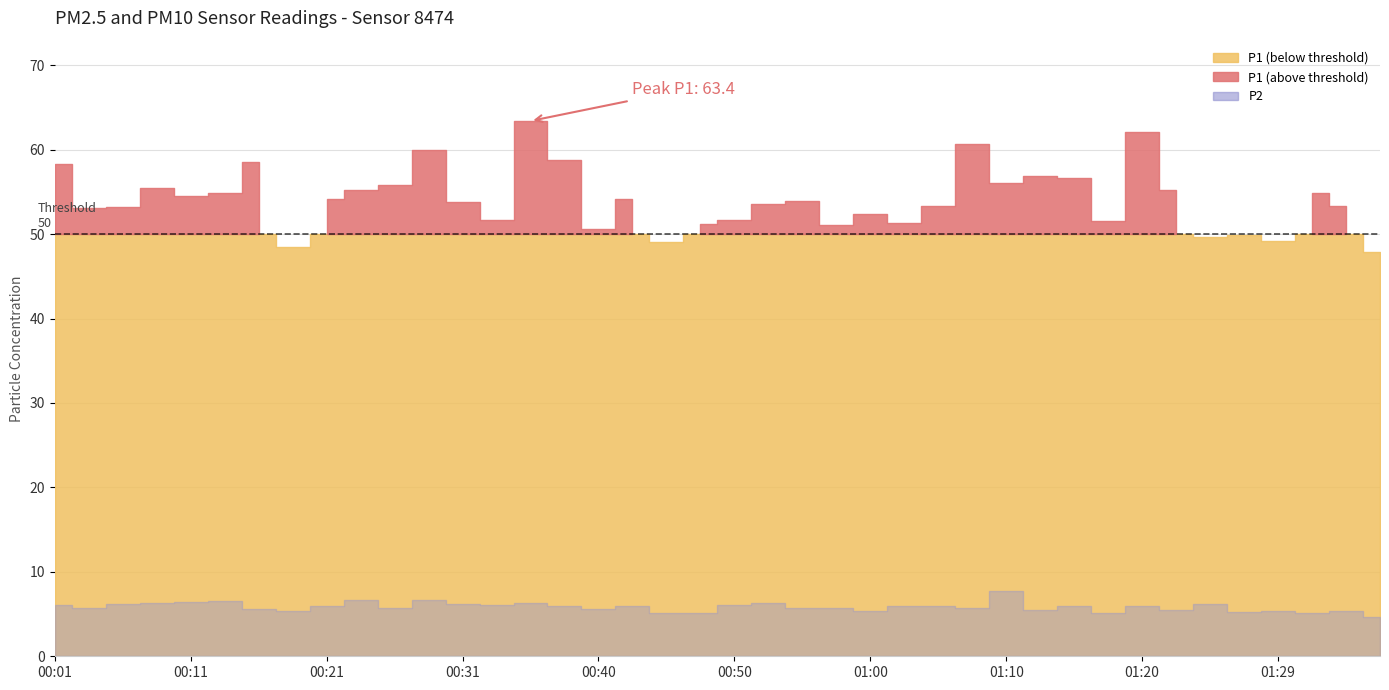

What is the label of the 19th point from the right?

00:52